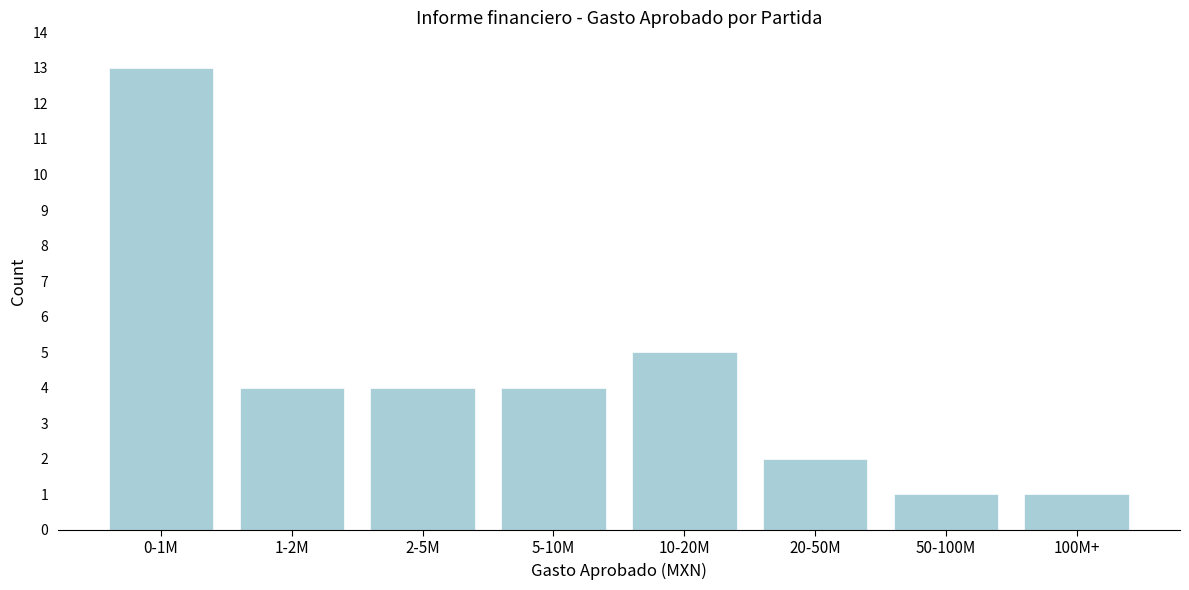

Reading left to right, list all the values displayed in this chart.

0-1M=13	1-2M=4	2-5M=4	5-10M=4	10-20M=5	20-50M=2	50-100M=1	100M+=1